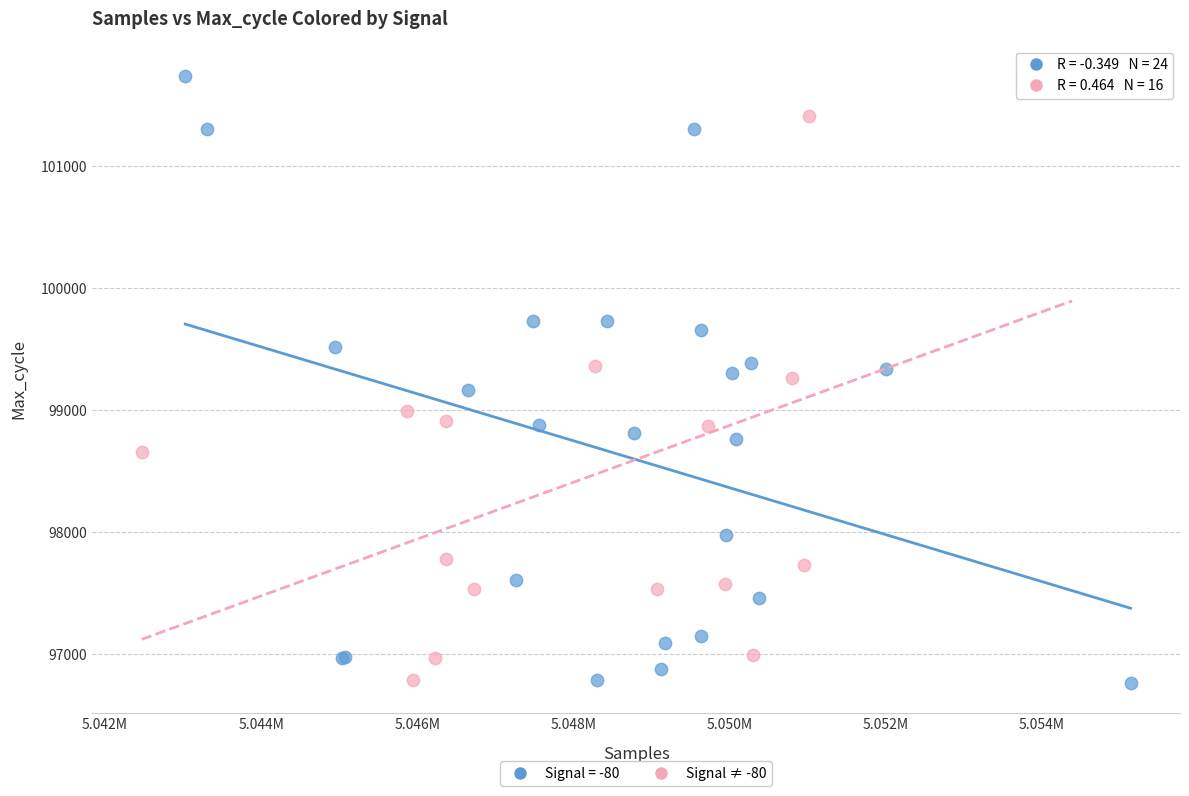

What are all the series names shown in the legend?

Signal = -80, Signal ≠ -80